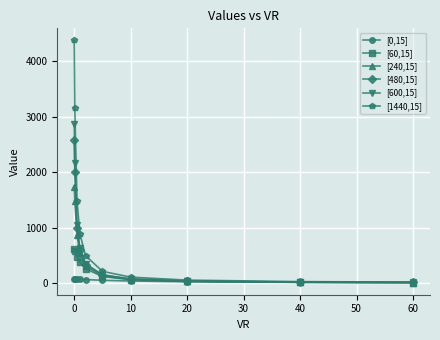

List the series in order of their peak value, highest first.

[1440,15], [600,15], [480,15], [240,15], [60,15], [0,15]